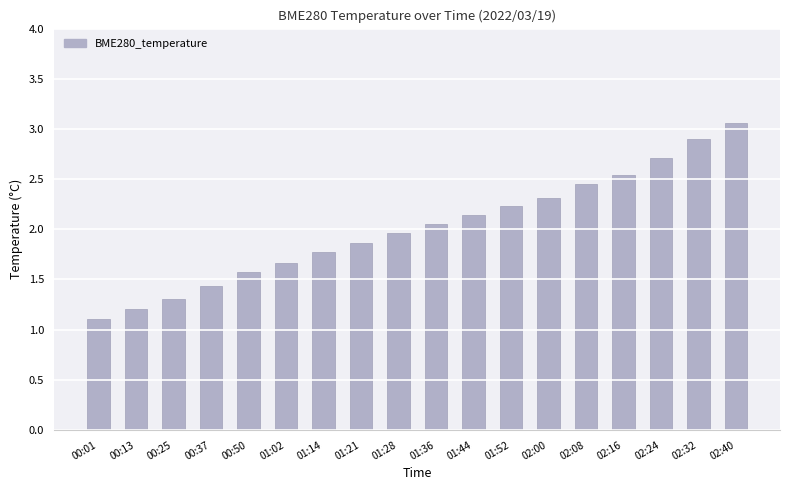

Where does the data first go above 2?

01:36